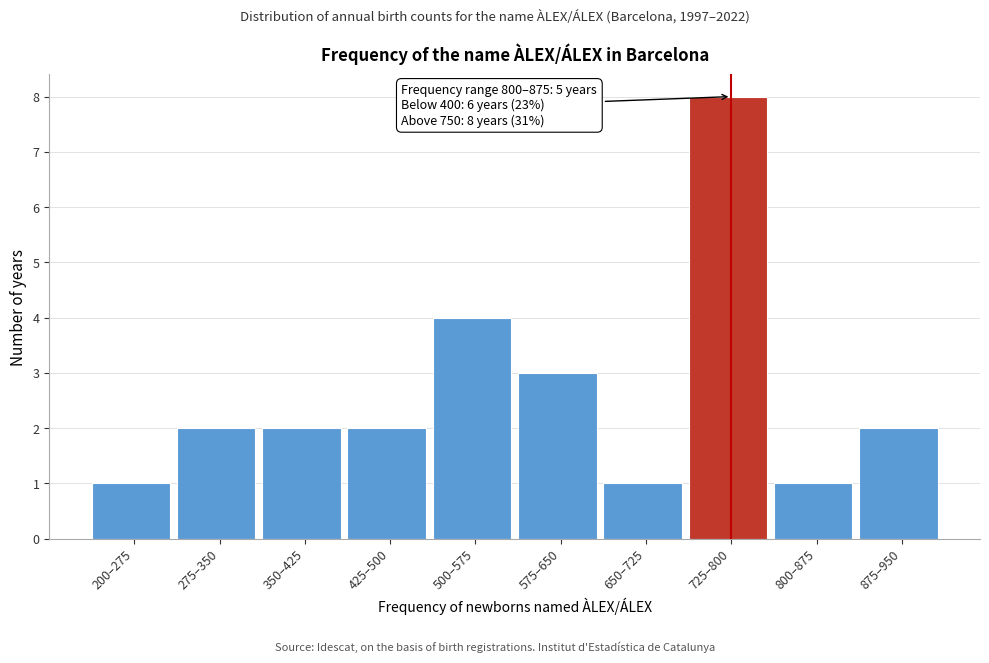

Reading right to left, list all the values displayed in this chart.

2	1	8	1	3	4	2	2	2	1